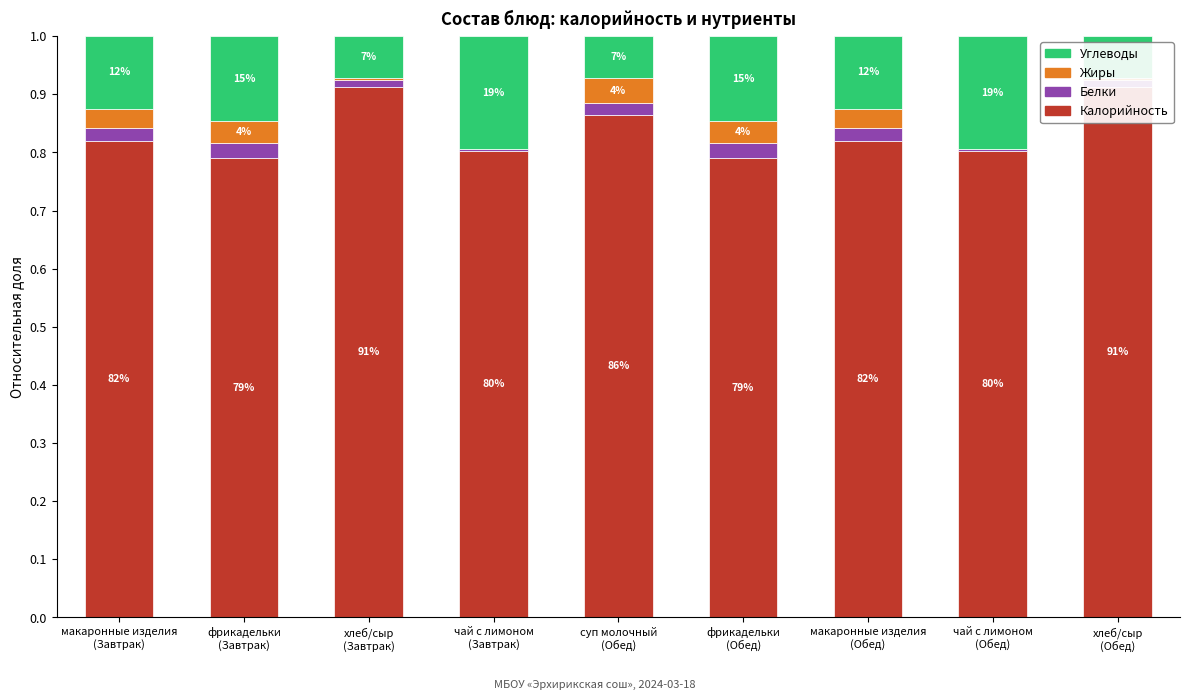

The Белки series shows 0.0 at макаронные изделия
(Завтрак). True or false?

True